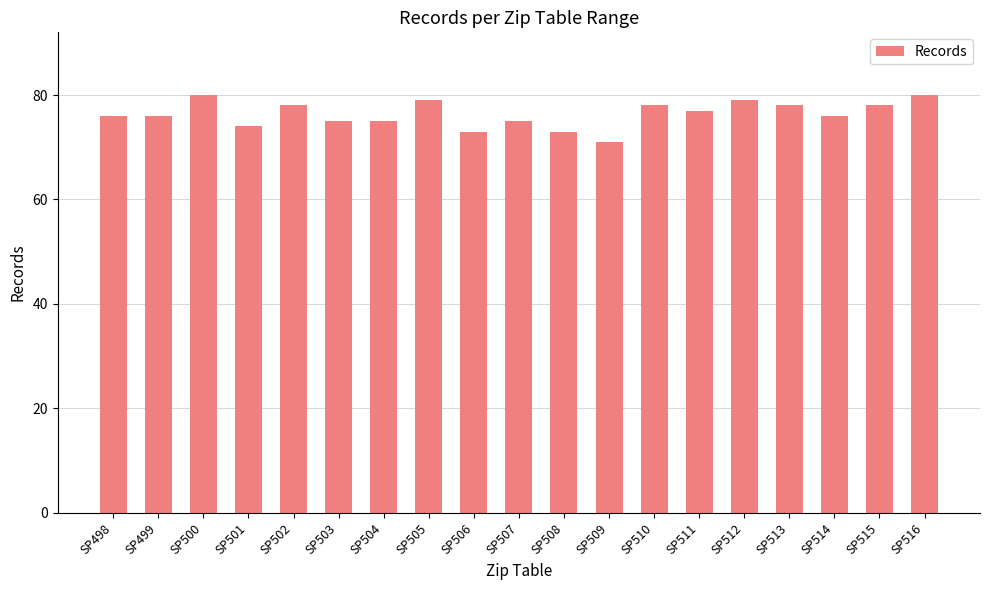

What is the smallest value displayed?

71